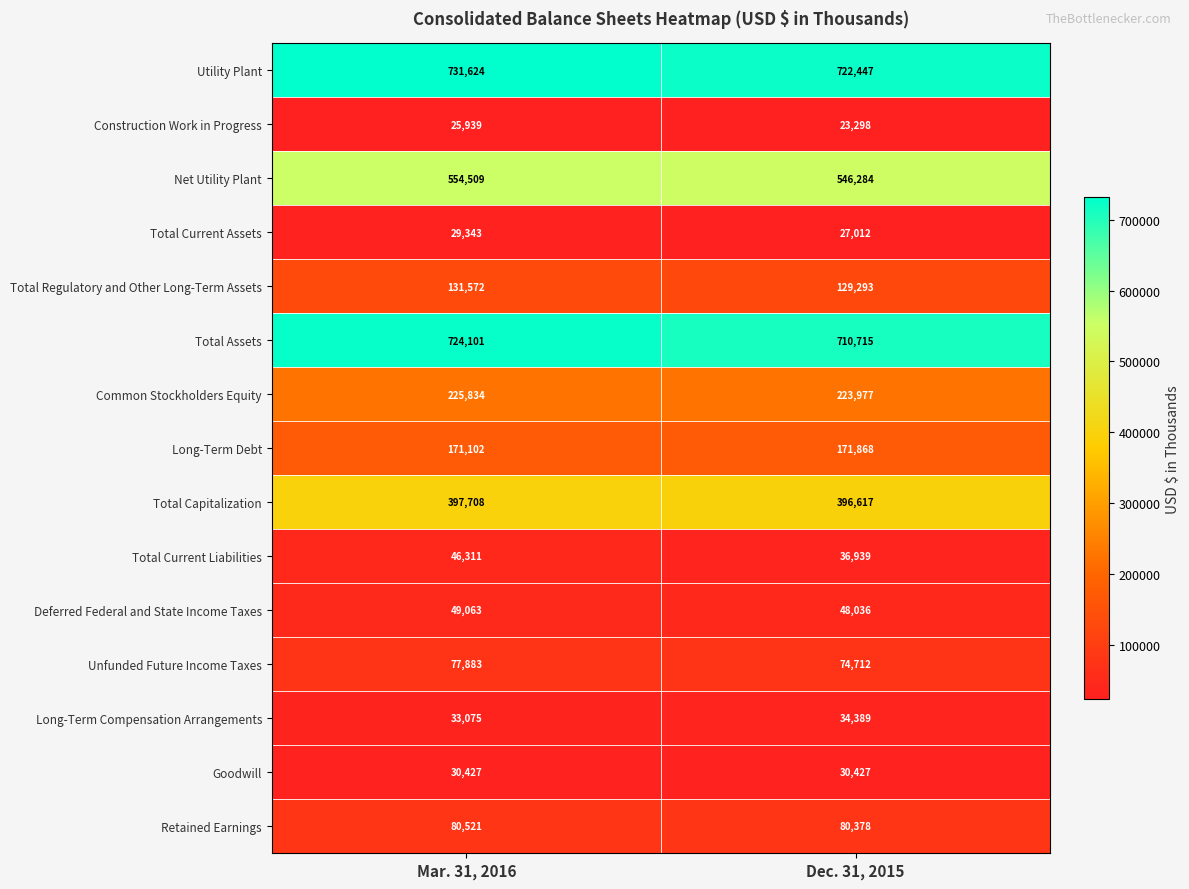

What is the average value of the Retained Earnings series?

80450